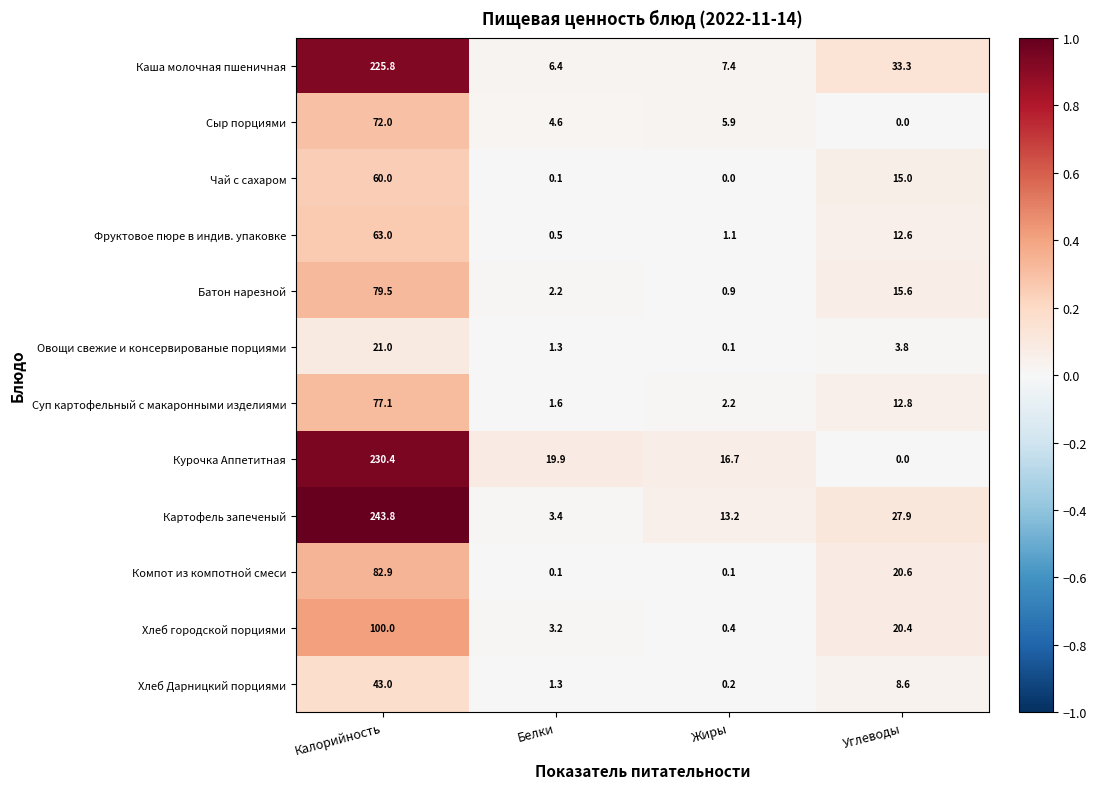

Is it true that Овощи свежие и консервированые порциями equals 21.0 at Калорийность?

True